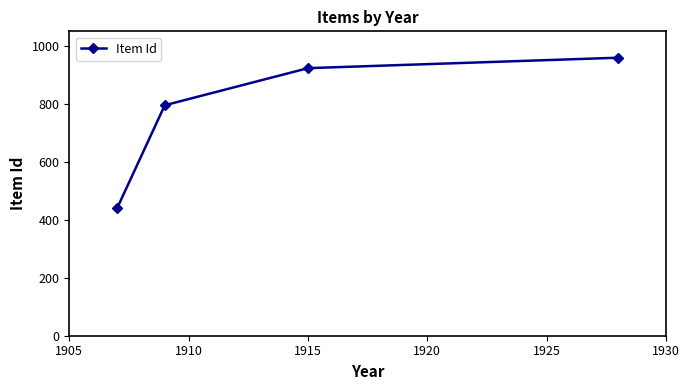

What is the minimum value shown in the chart?

439